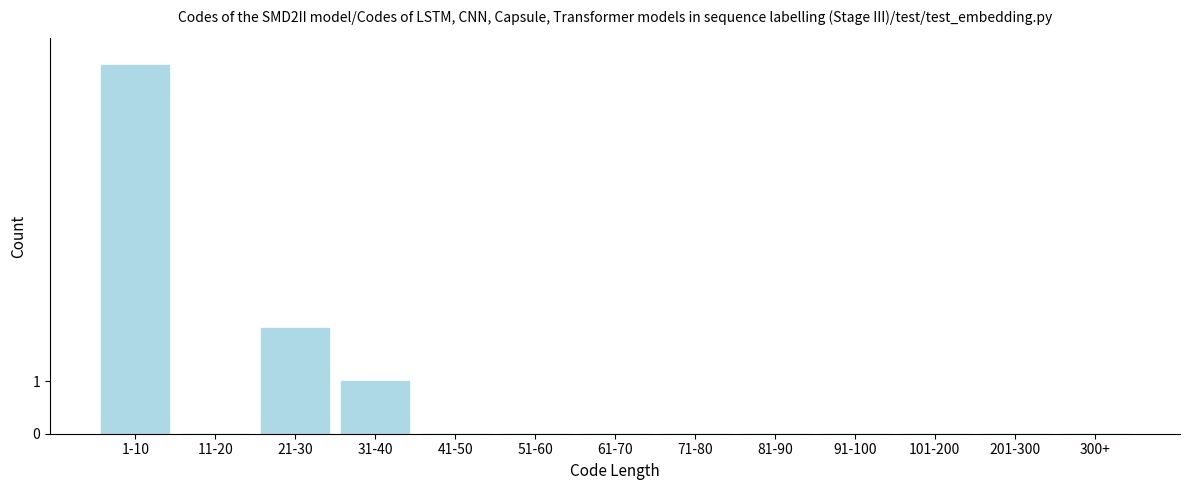

Reading left to right, extract all data points from this chart.

1-10=7	11-20=0	21-30=2	31-40=1	41-50=0	51-60=0	61-70=0	71-80=0	81-90=0	91-100=0	101-200=0	201-300=0	300+=0